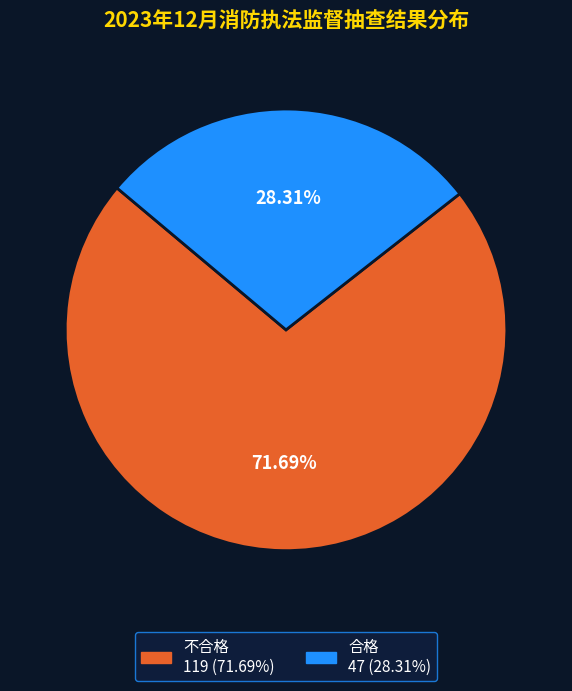

Count the number of slices in the pie.

2